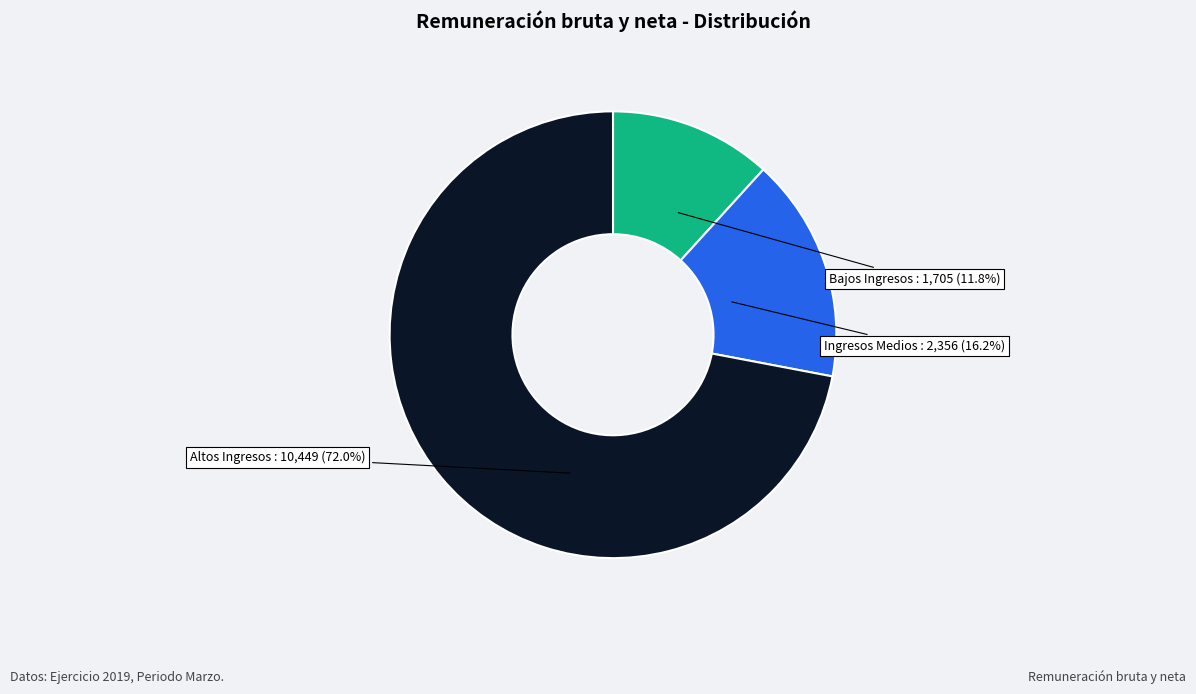

Between Ingresos Medios and Bajos Ingresos, which is larger?

Ingresos Medios